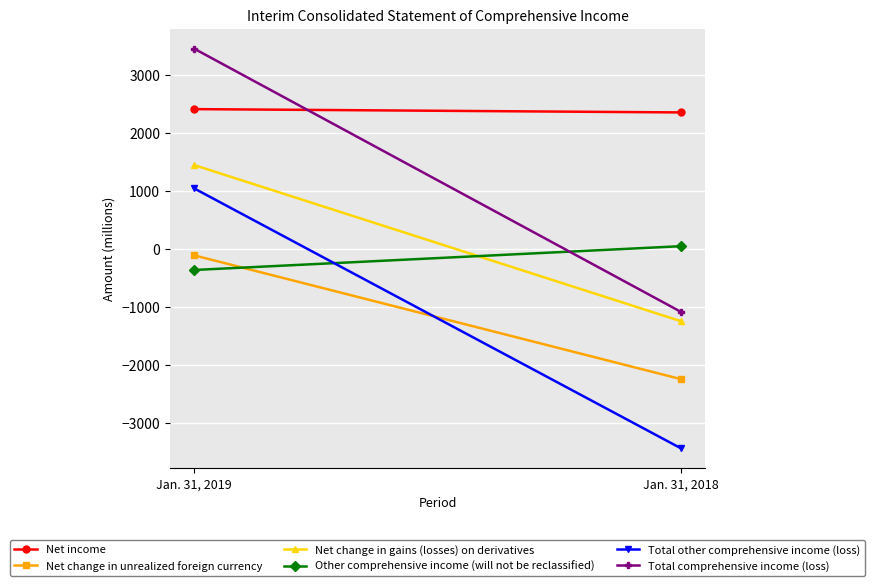

Read the Other comprehensive income (will not be reclassified) value at Jan. 31, 2018, to the nearest 5.

45